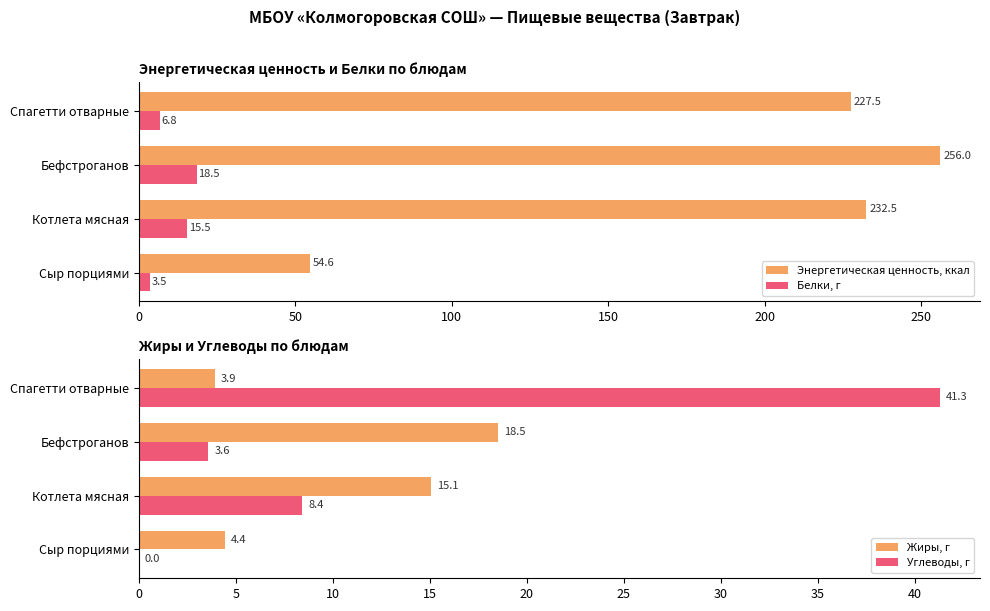

True or false: Белки, г has a value of 5.7 at Бефстроганов.

False